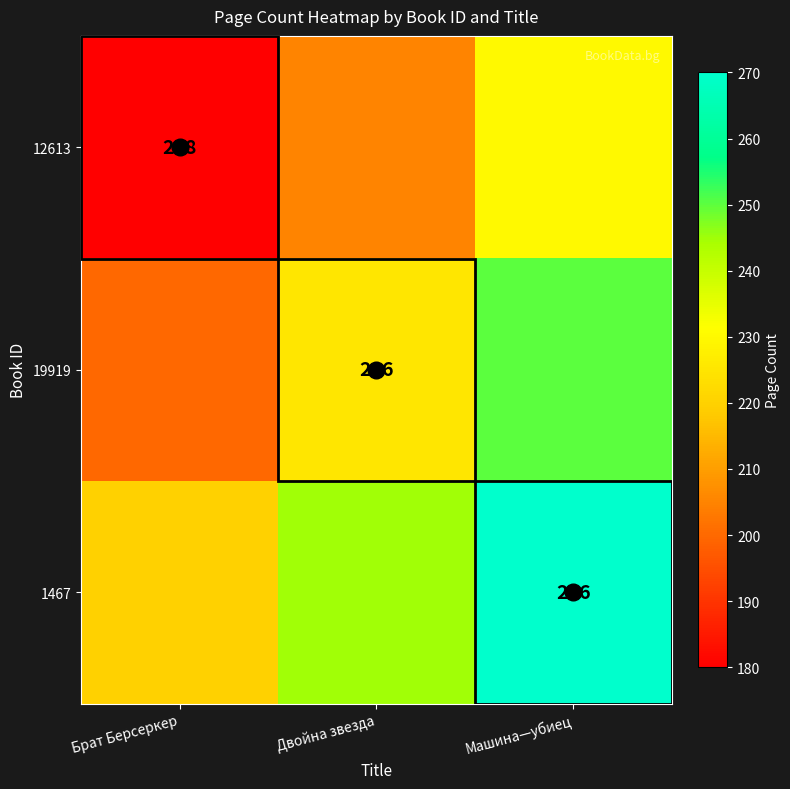

Which category has the lowest value across all series?

Брат Берсеркер